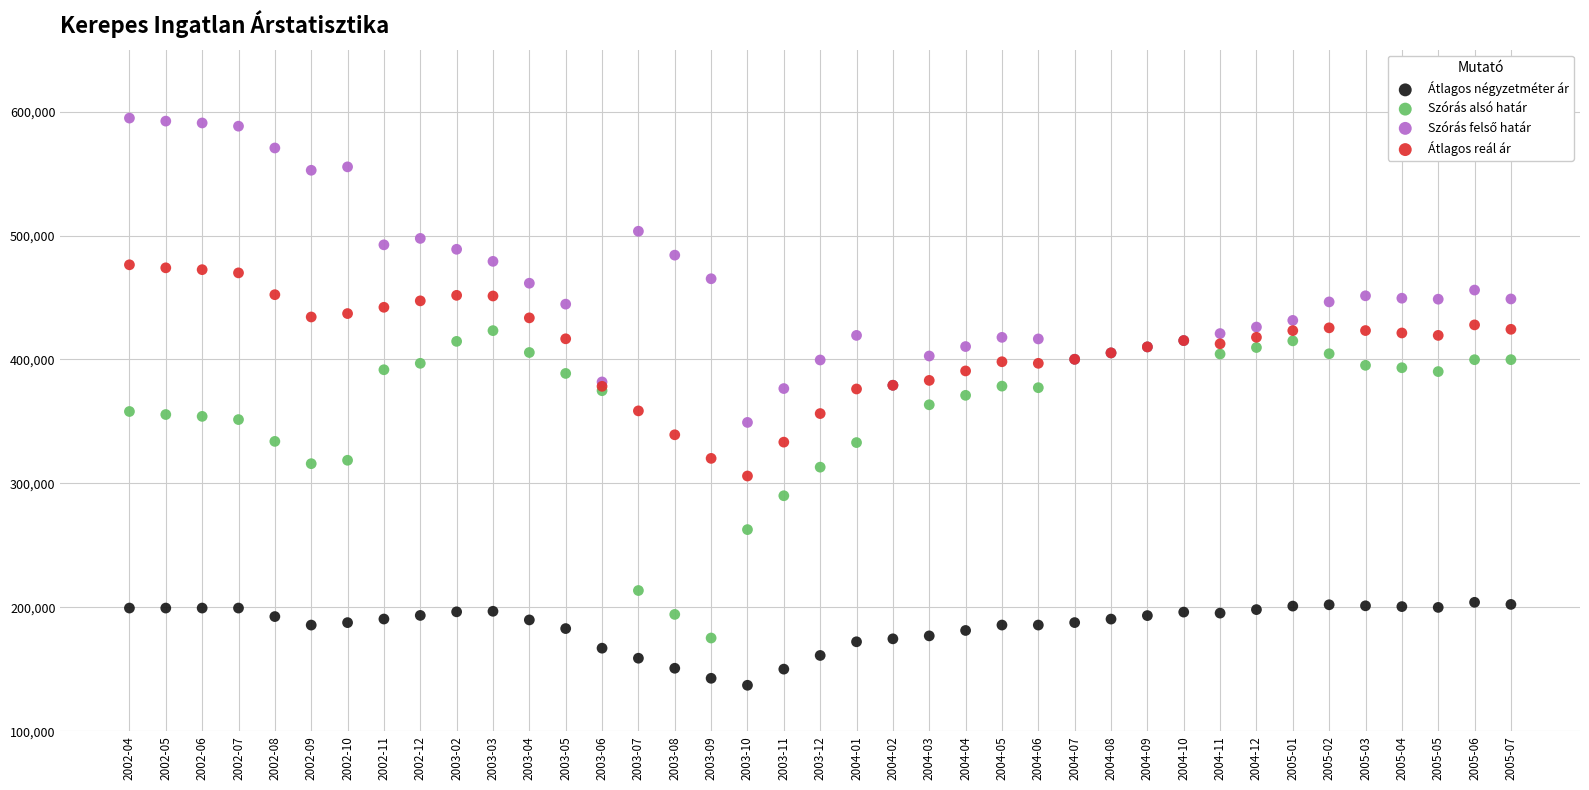

Which series contains the lowest Y value?

Átlagos négyzetméter ár